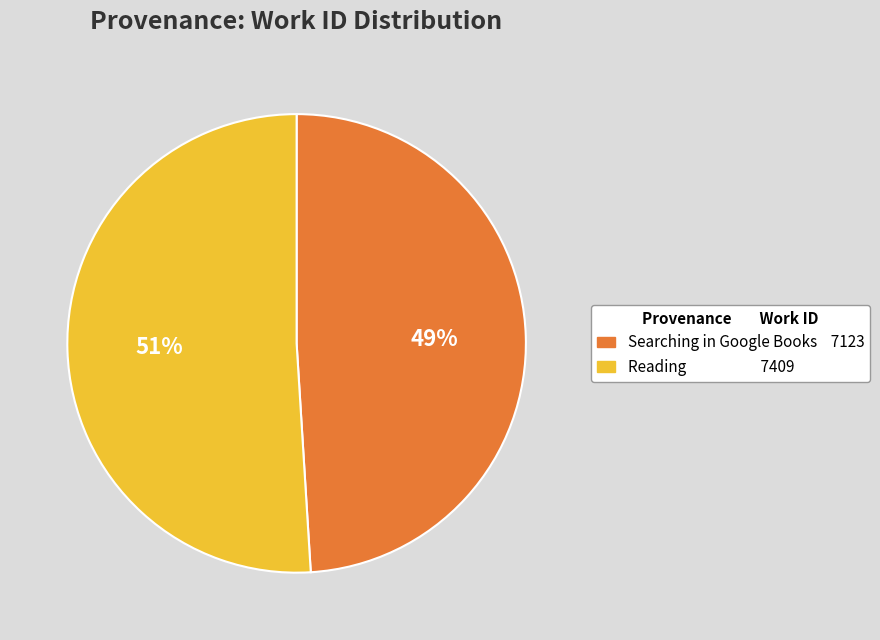

Is it true that Reading is 51% of the pie?

True